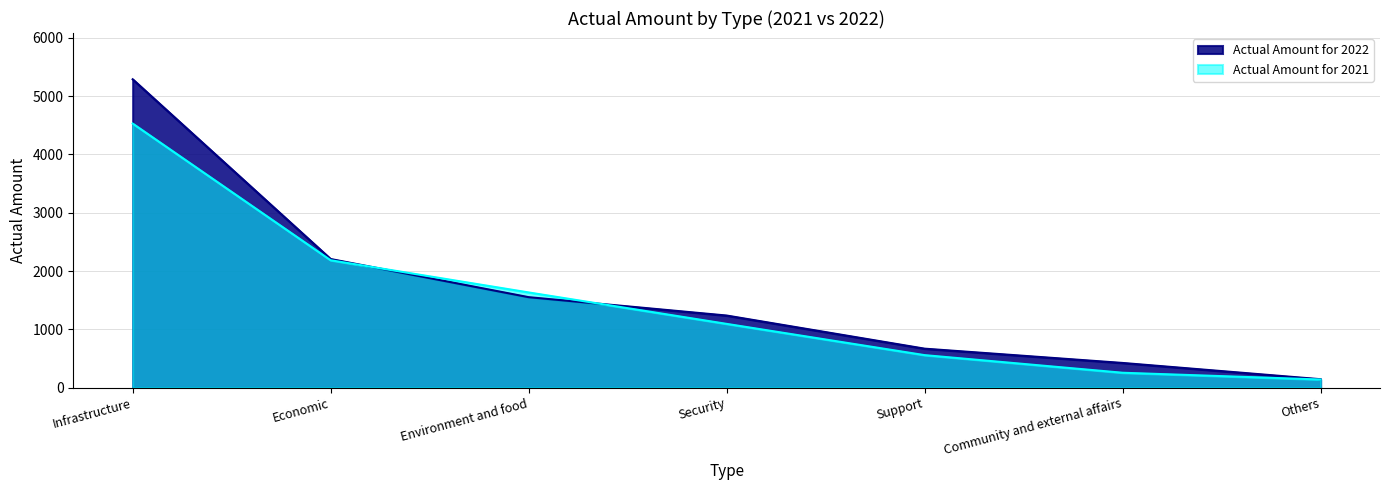

What is the greatest value displayed?

5289